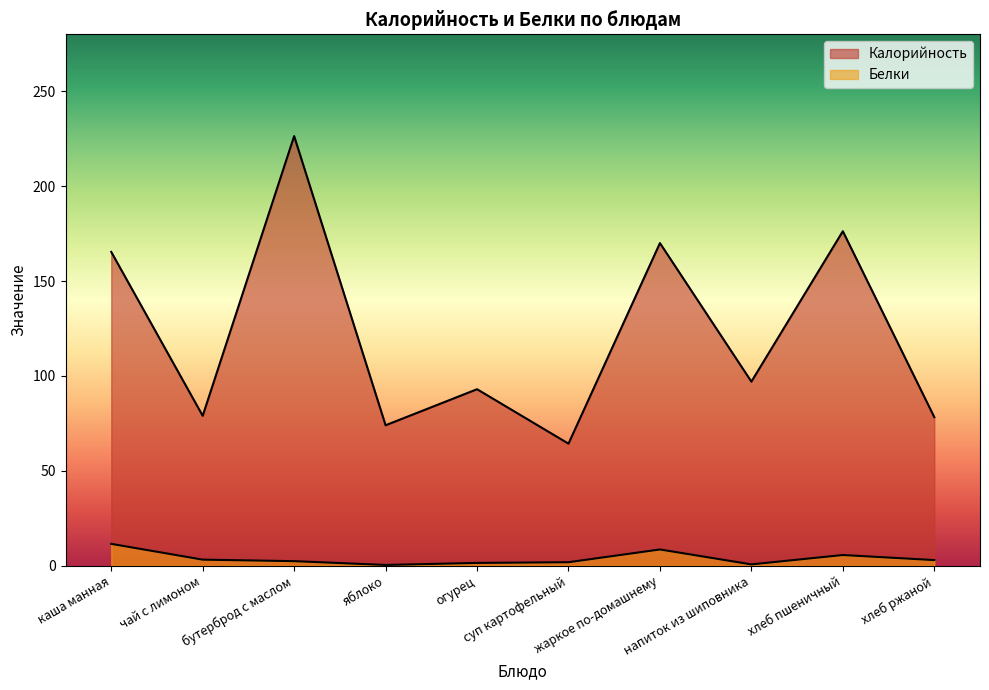

What is the difference between the Калорийность values at яблоко and хлеб пшеничный?

102.2